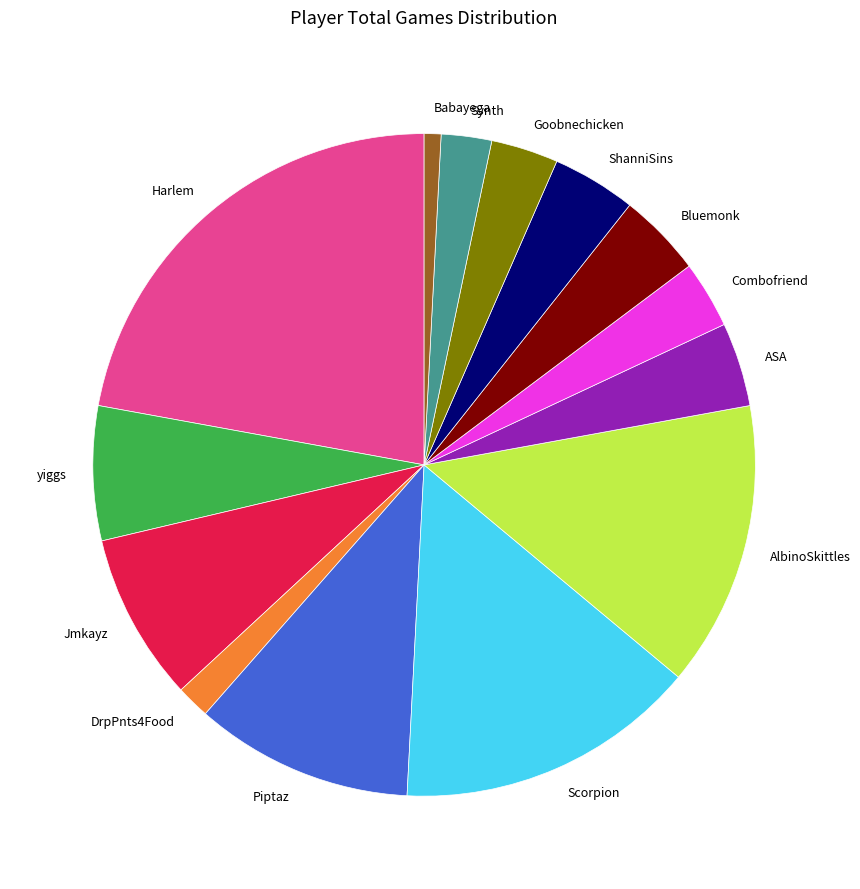

True or false: DrpPnts4Food accounts for 2% of the total.

True